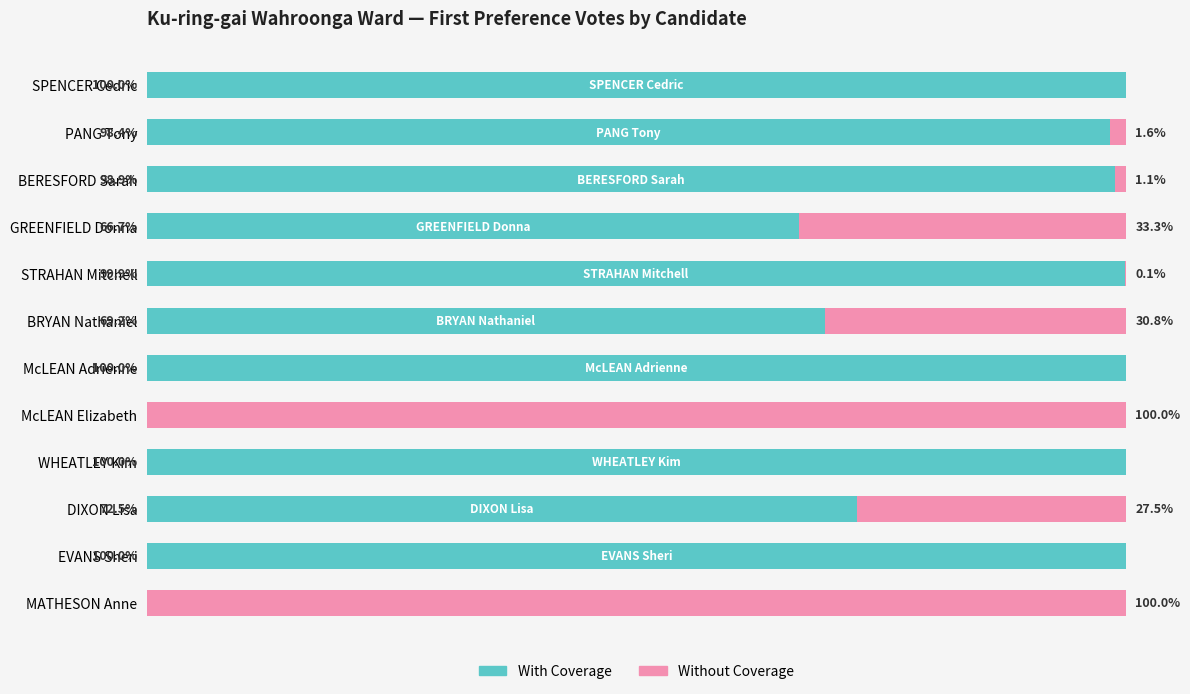

At which label is With Coverage closest to 50?

GREENFIELD Donna